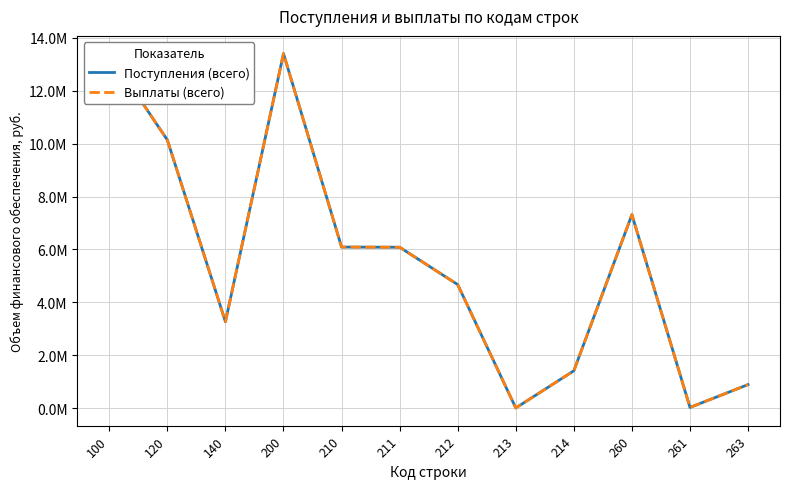

Is the value of Выплаты (всего) at 213 greater than the value of Поступления (всего) at 211?

No